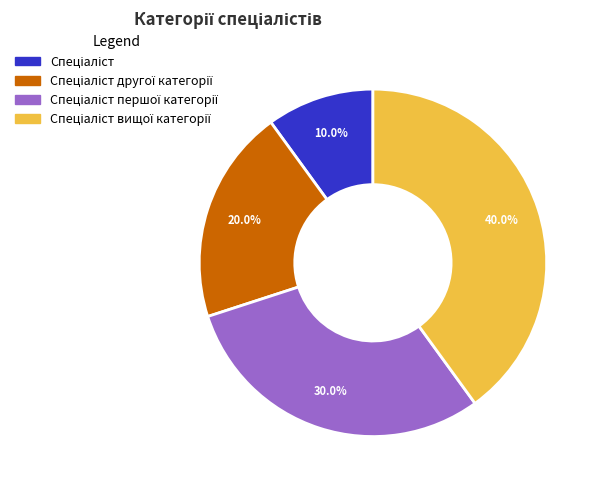

Is there a majority slice in this chart?

No